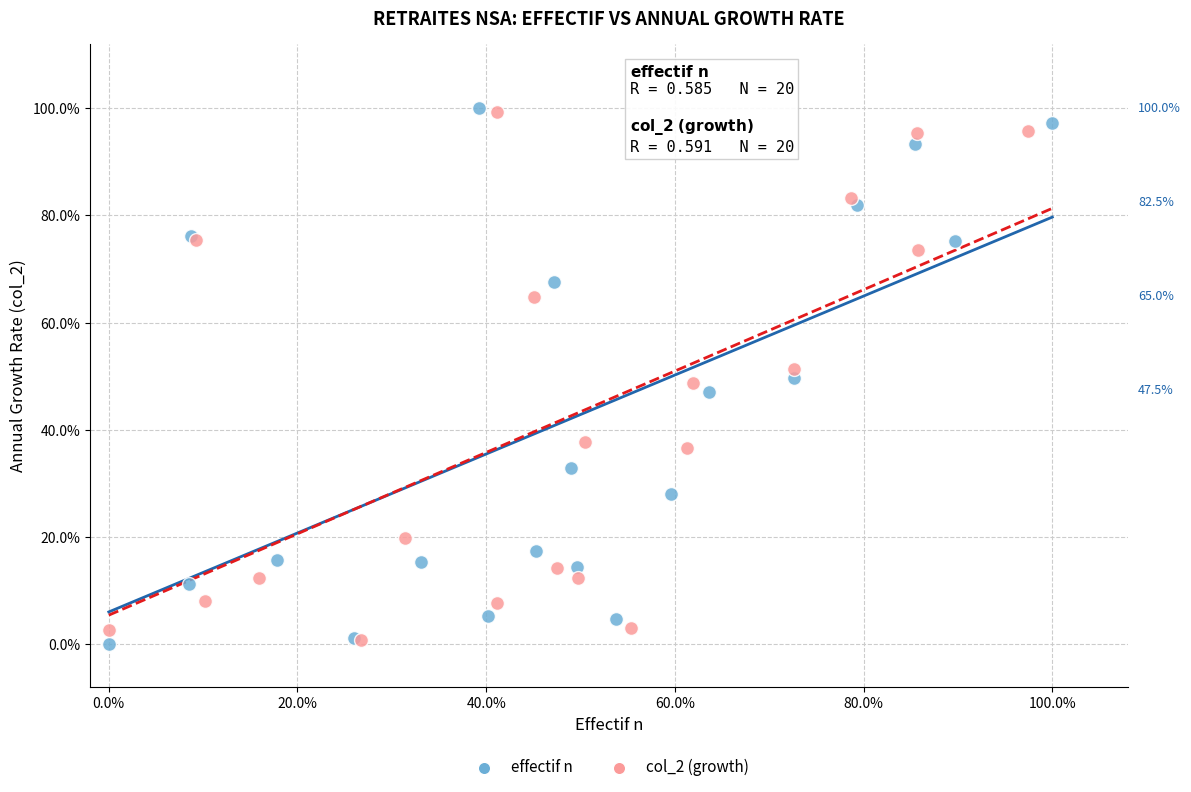

What are all the series names shown in the legend?

effectif n, col_2 (growth)